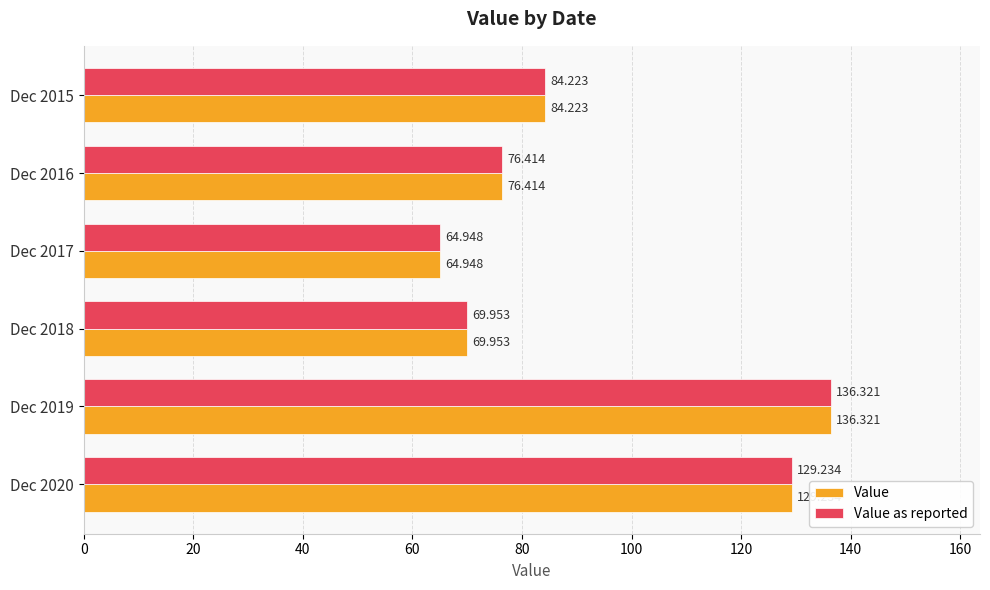

Is the value of Value as reported at Dec 2017 greater than the value of Value at Dec 2020?

No